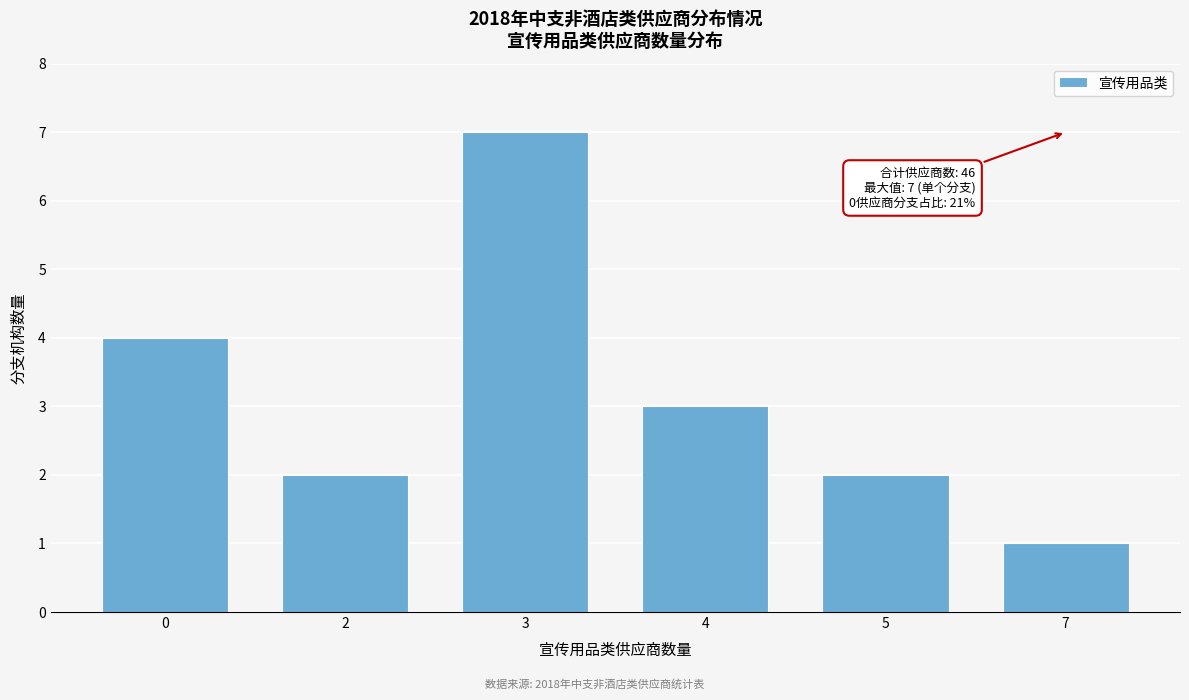

Reading left to right, what are all the values shown in this chart?

4	2	7	3	2	1